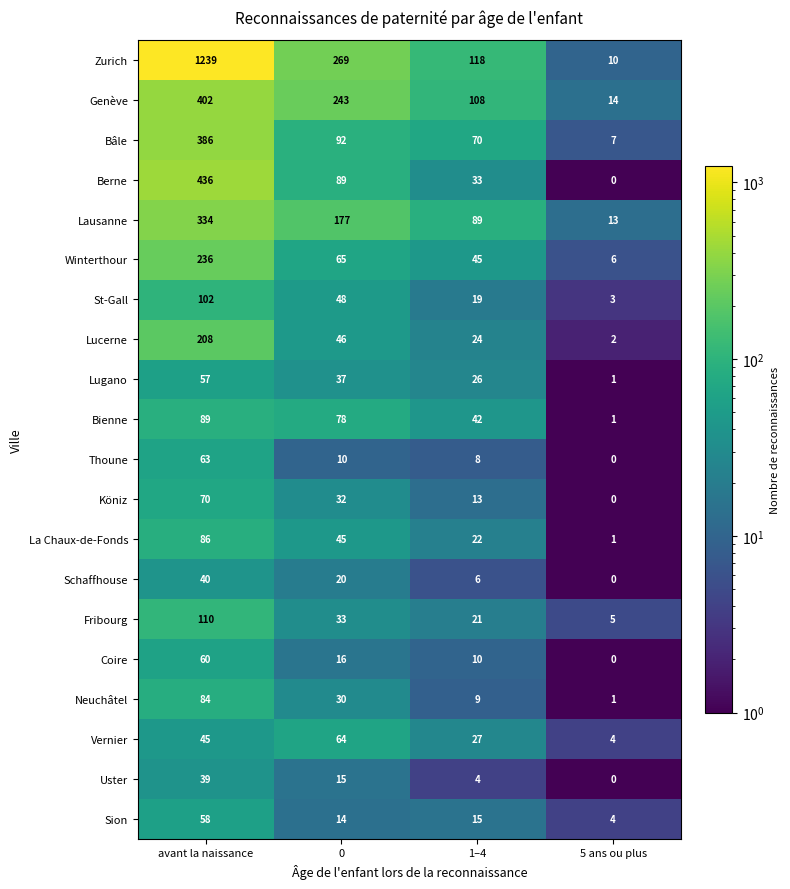

At which category is the sum across all series the highest?

avant la naissance